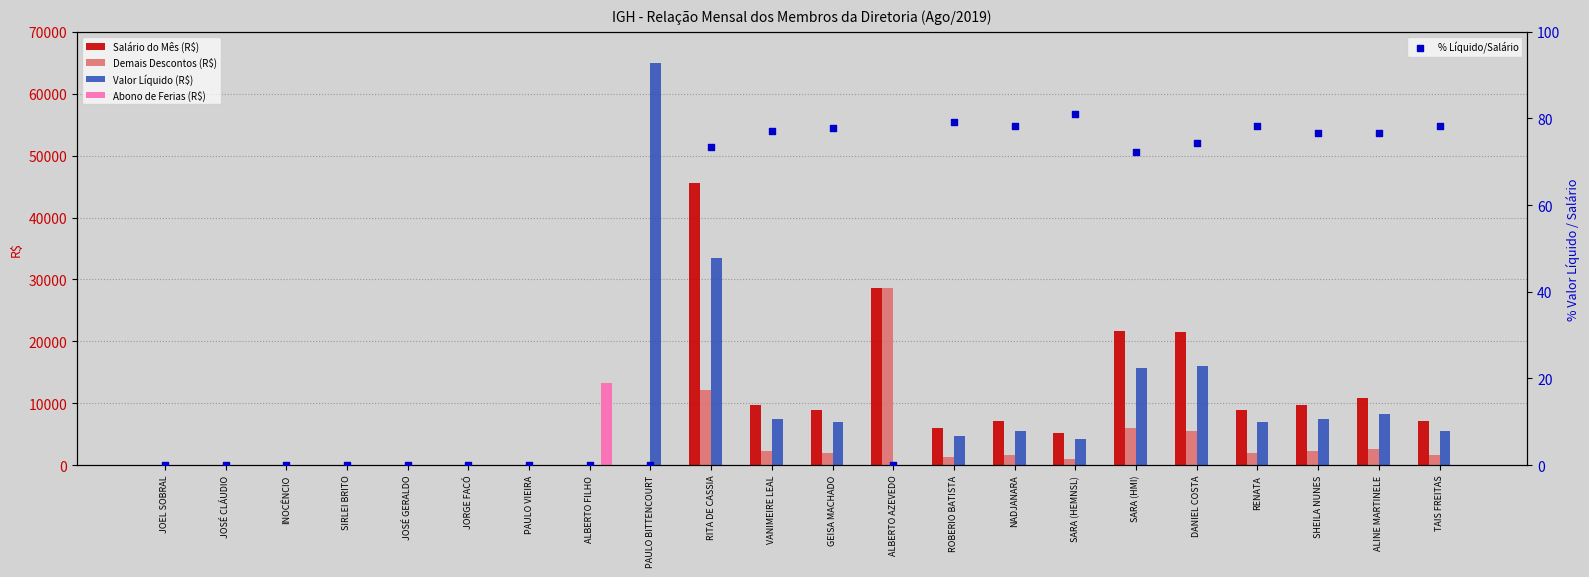

At which category is the sum across all series the highest?

RITA DE CASSIA